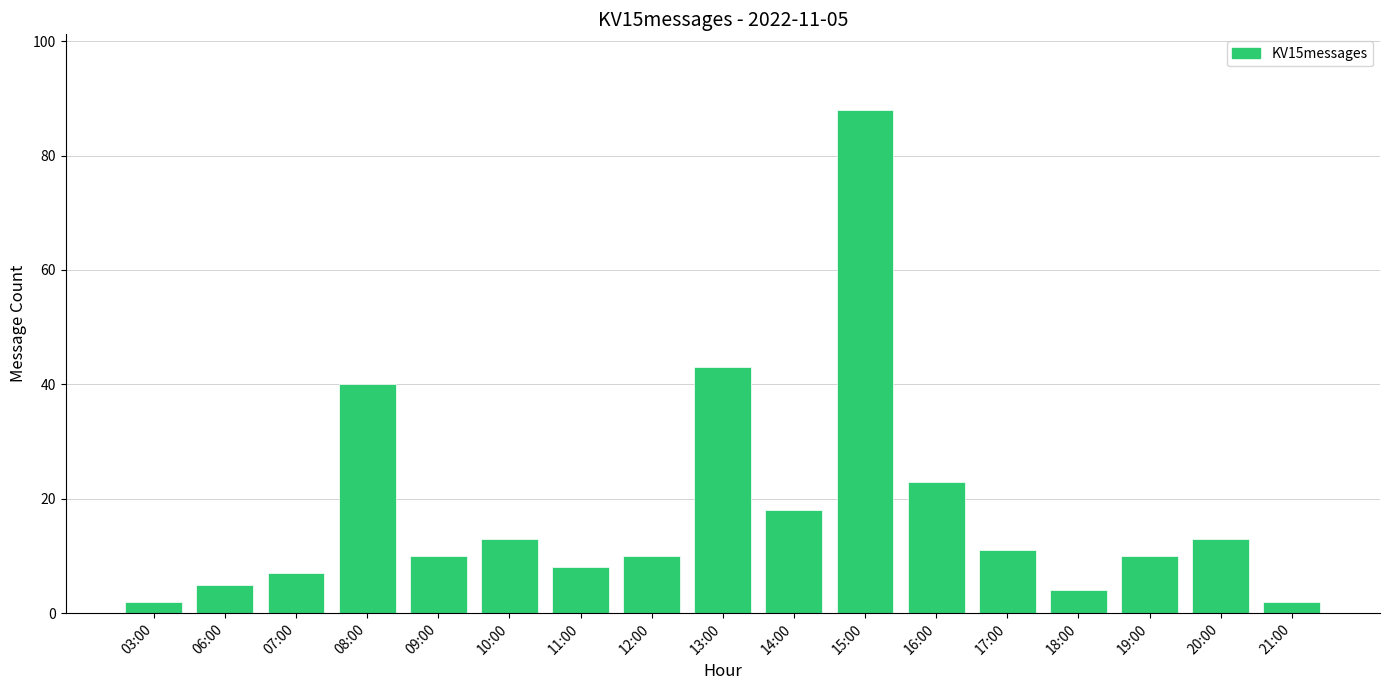

Reading left to right, what are all the values shown in this chart?

2	5	7	40	10	13	8	10	43	18	88	23	11	4	10	13	2